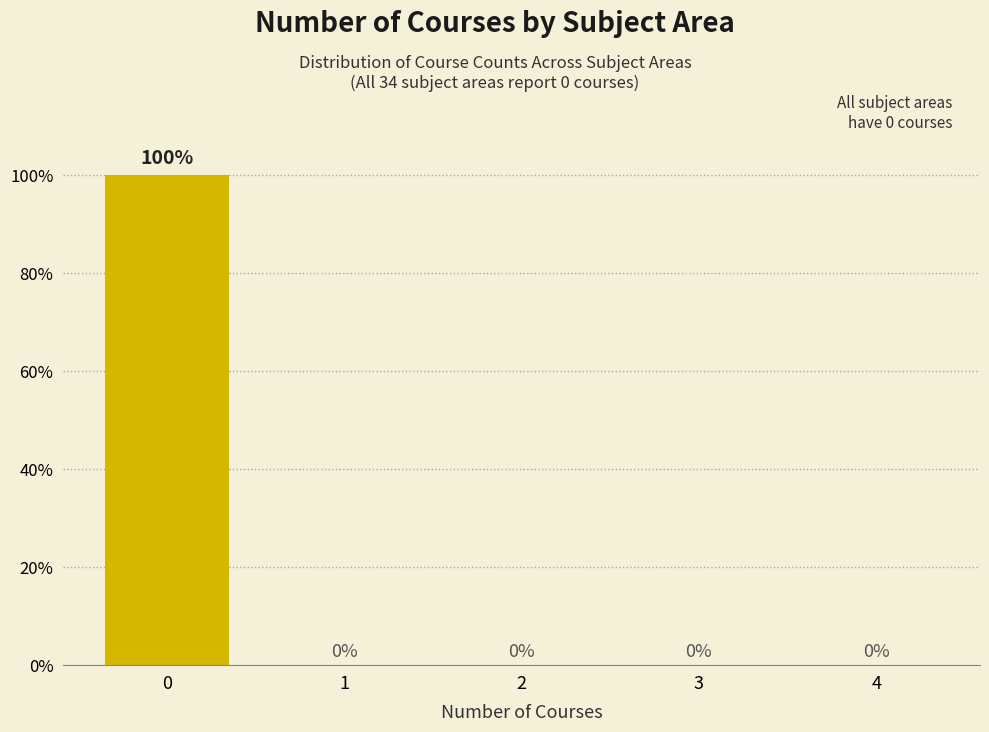

Reading right to left, transcribe all the data shown in this chart.

4=0	3=0	2=0	1=0	0=100